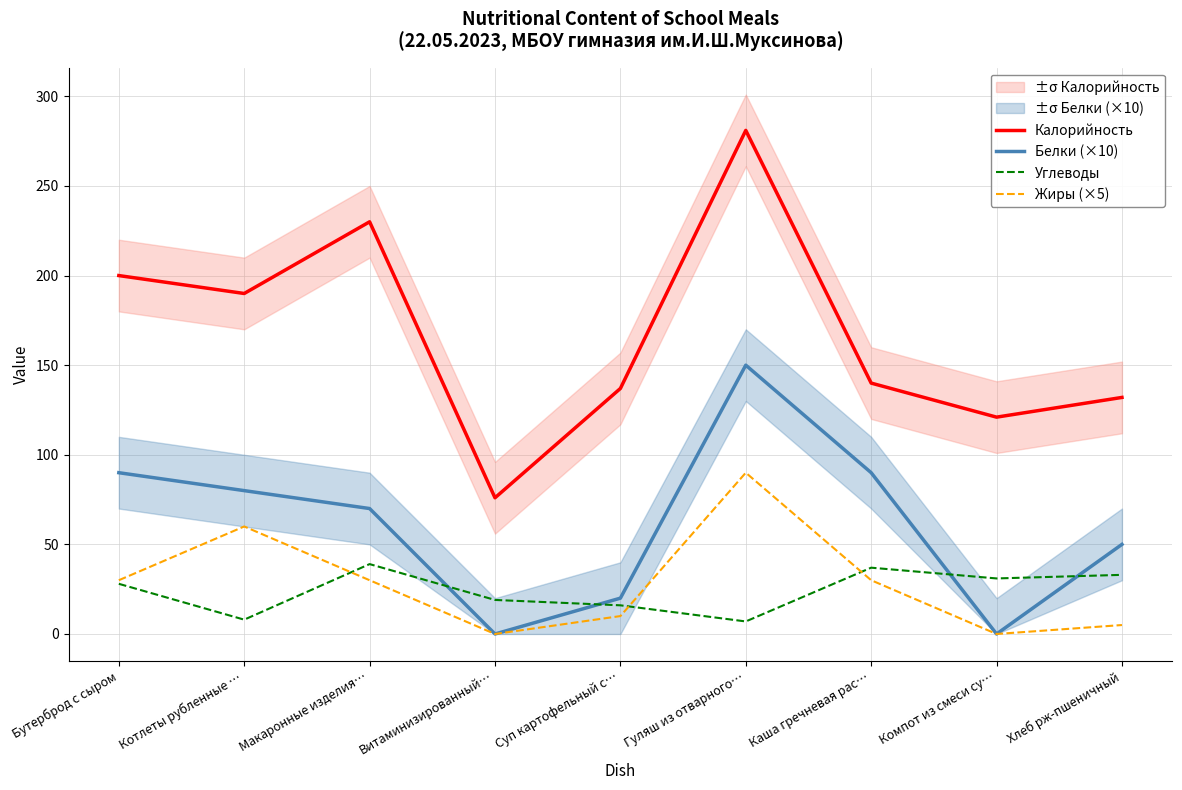

What position from the right is Хлеб рж-пшеничный?

1